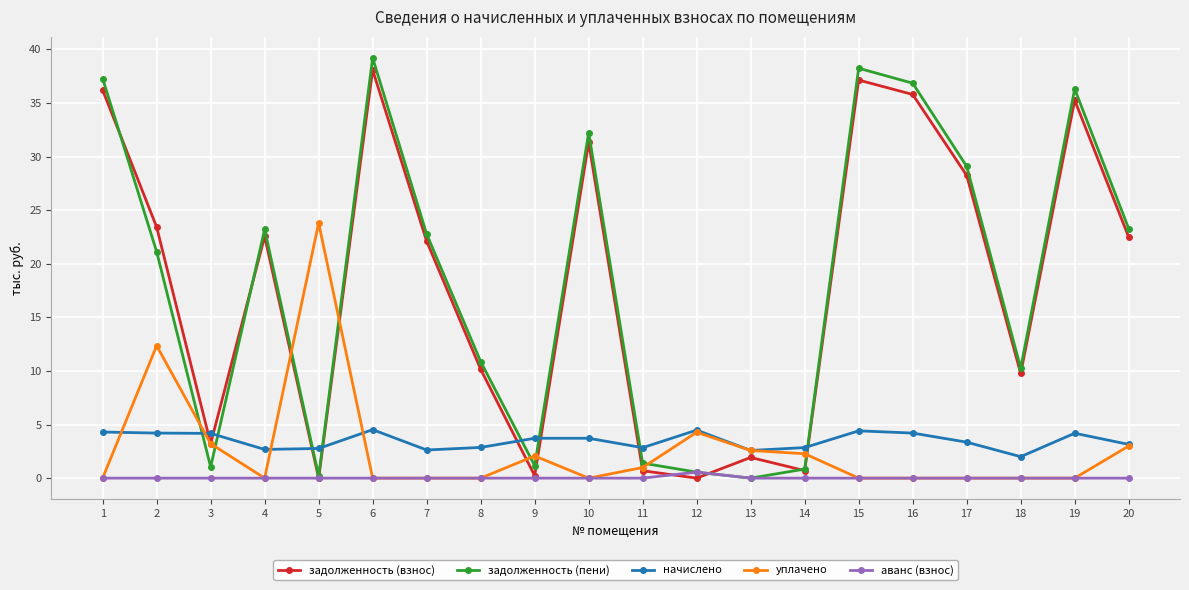

At which category does the chart reach its peak across all series?

6